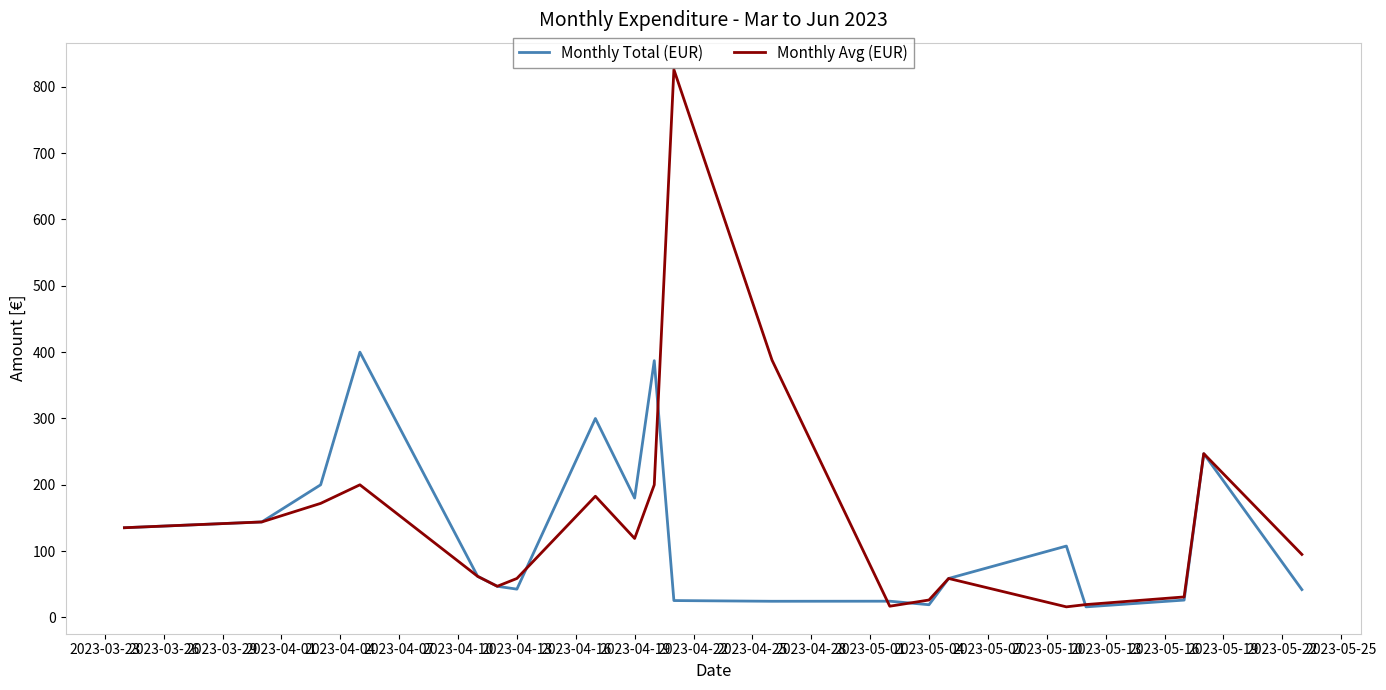

What is the highest value of the Monthly Avg (EUR) series?

826.1